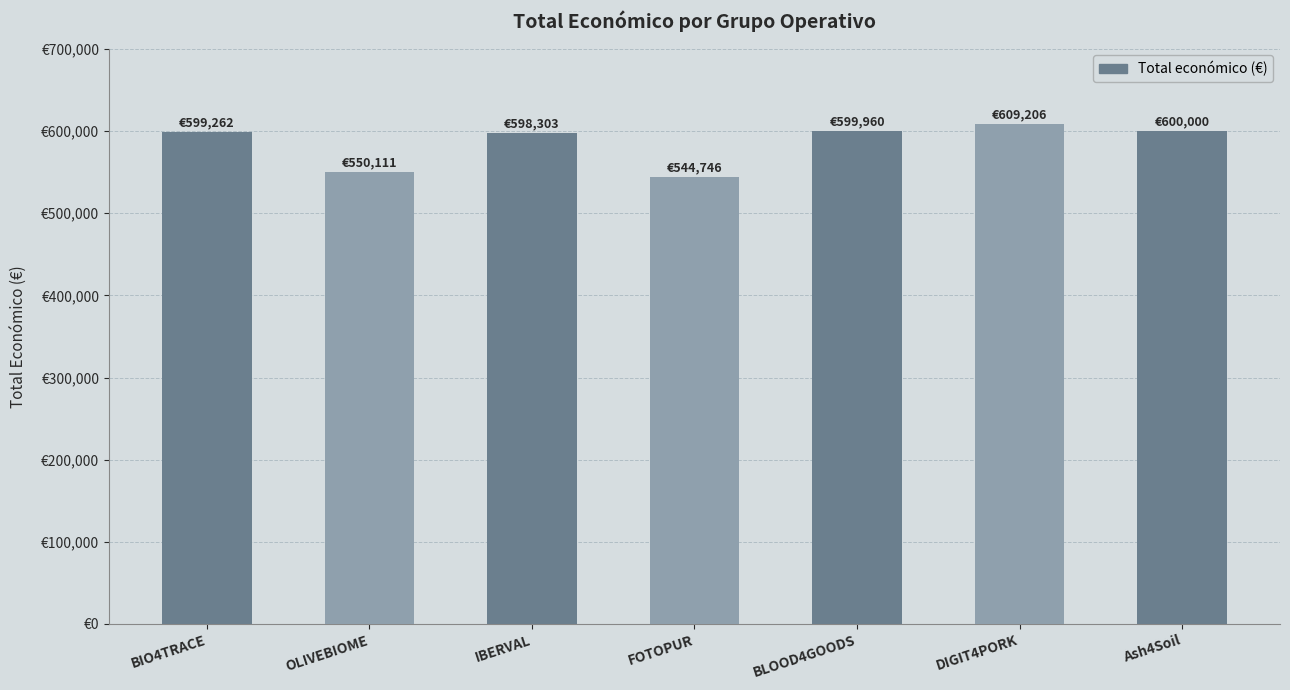

Does the chart contain any negative values?

No